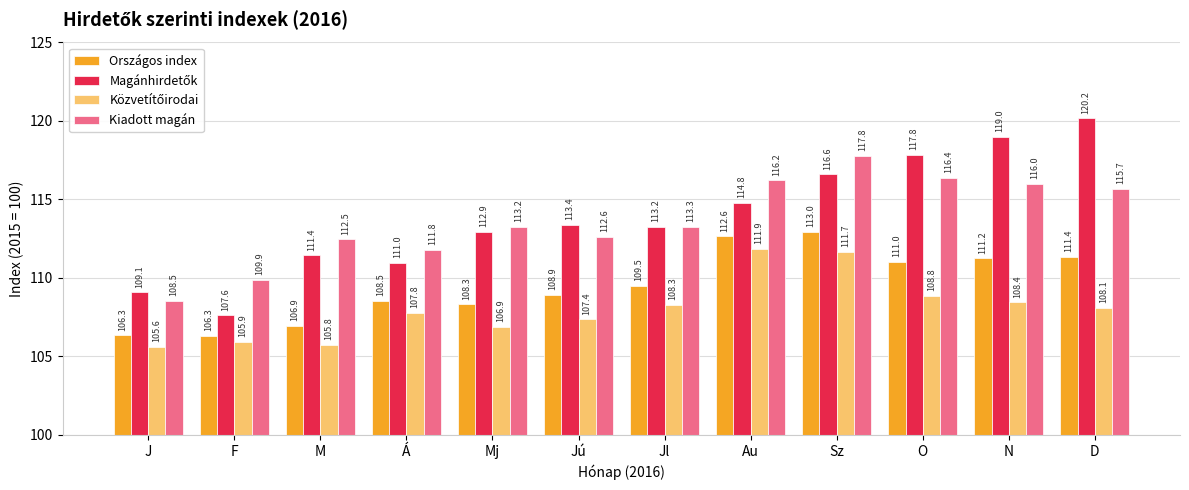

What is the smallest value displayed?

105.6